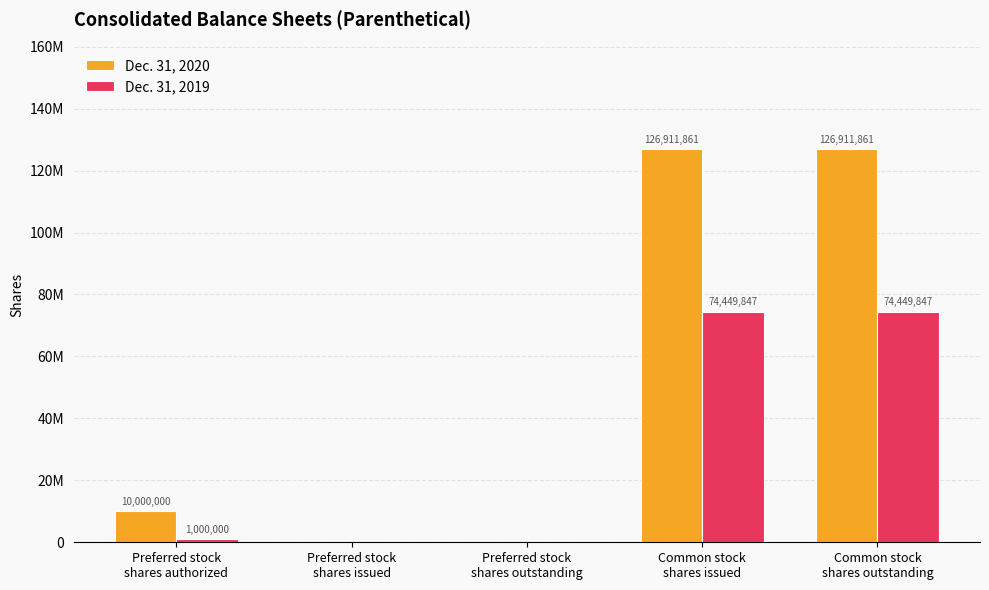

Are the bars grouped side by side (vs. stacked)?

Yes